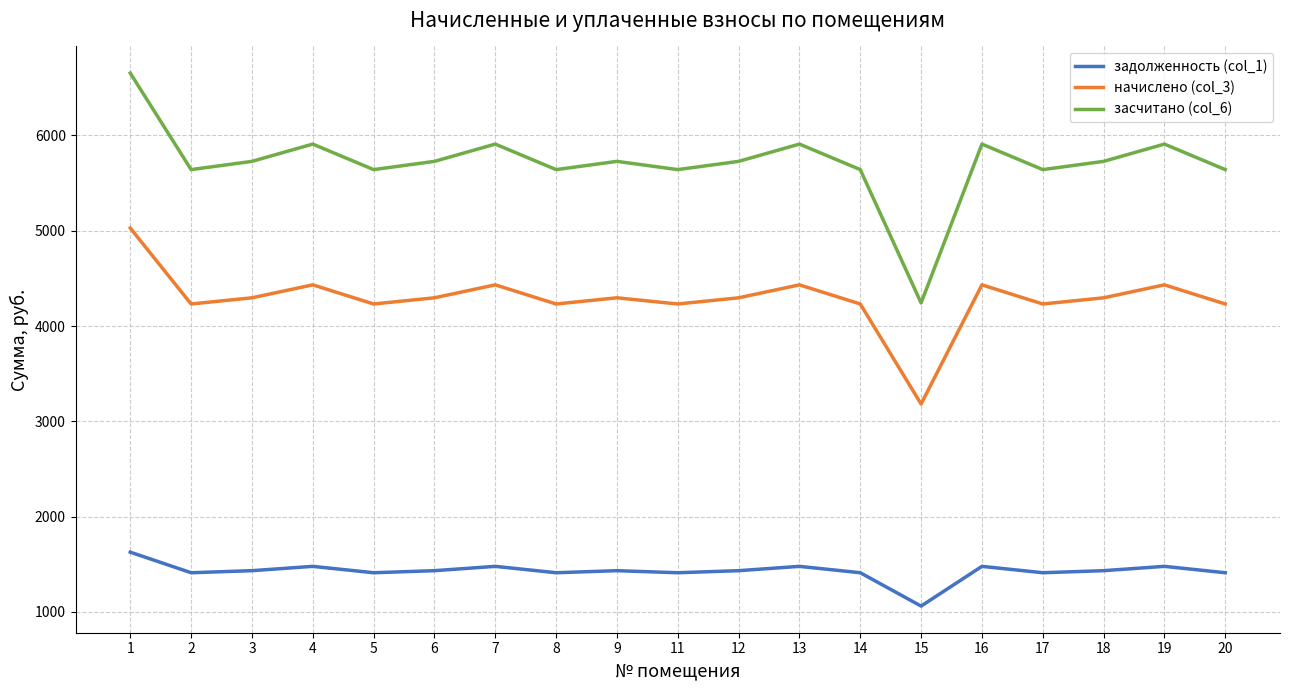

Which series has the widest spread of values?

засчитано (col_6)